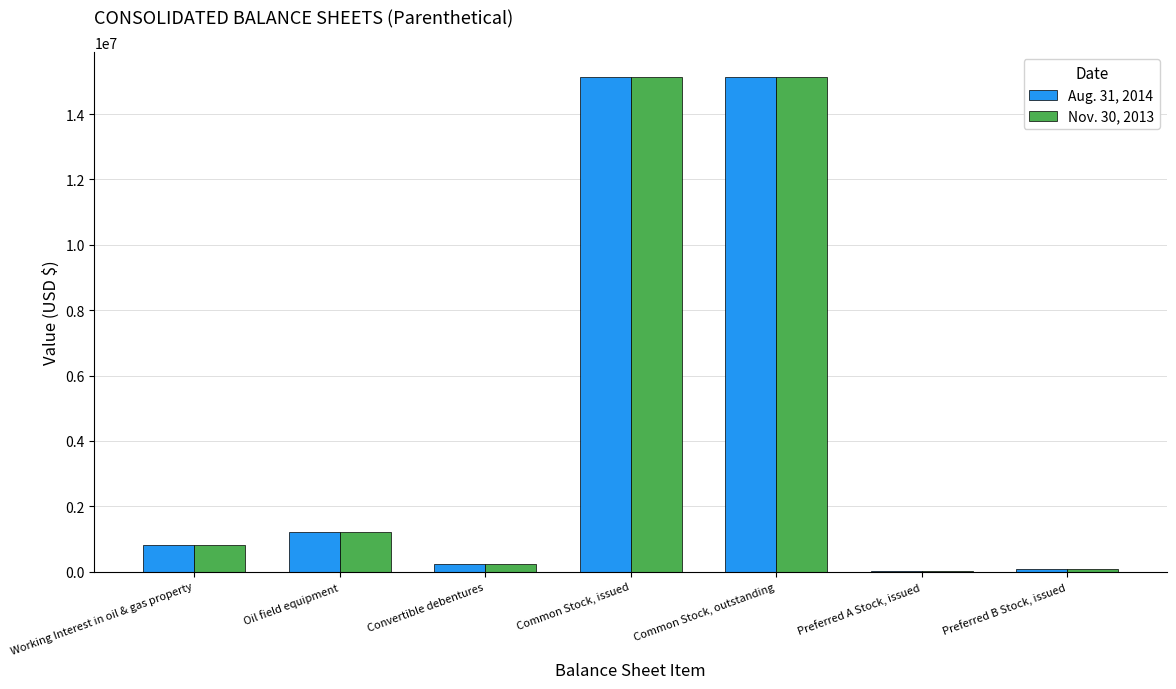

How many groups of bars are there?

7